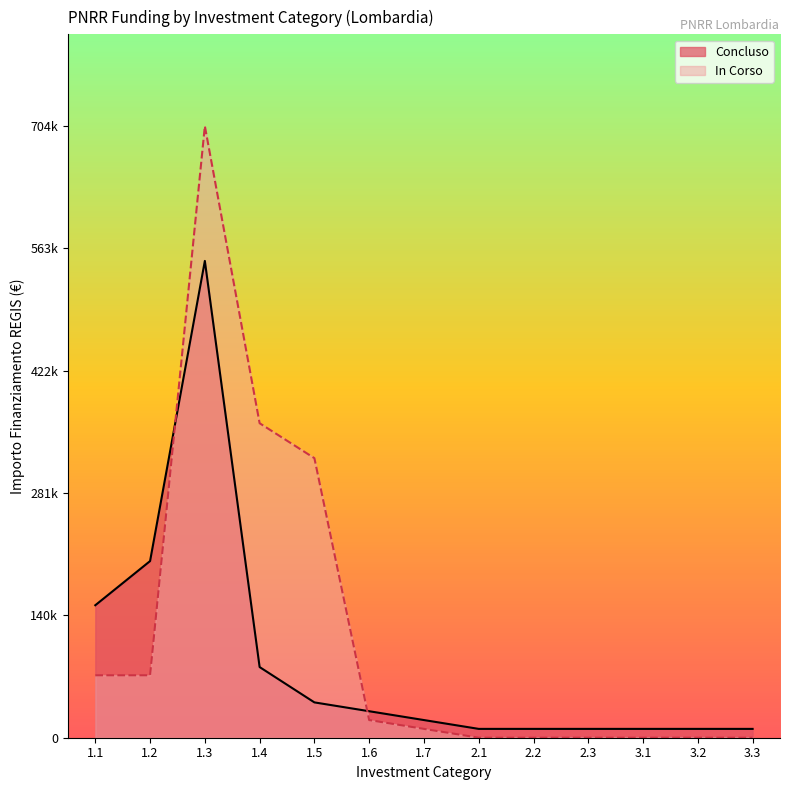

Is the value of In Corso at 1.3 greater than the value of Concluso at 1.3?

Yes